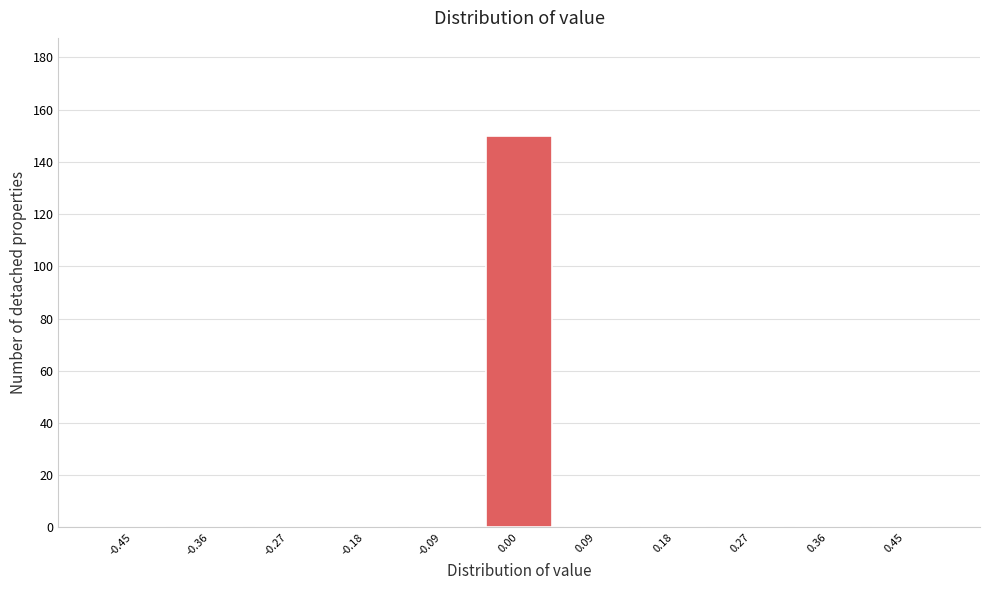

How tall is the bar that spans -0.05 to 0.05 on the x-axis? Neither the bar edges nor the heights are printed on the chart, so give them approximately, as read against the axes.

150